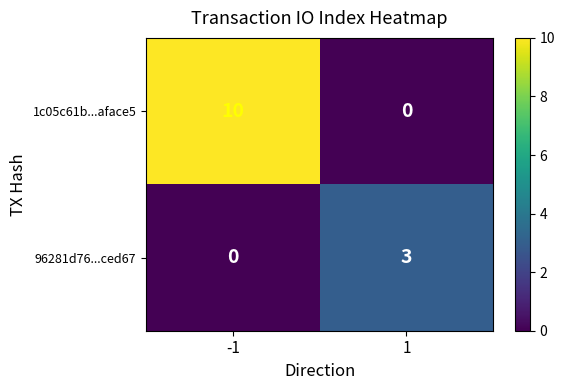

At -1, list the series in order from smallest to largest.

96281d76...ced67, 1c05c61b...aface5